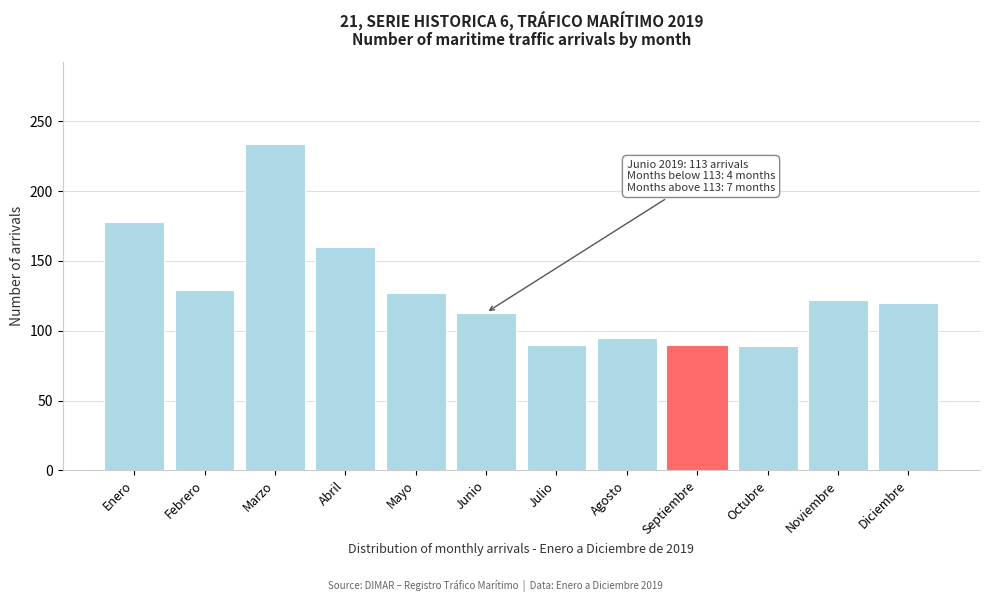

Which label corresponds to the largest value in the chart?

Marzo